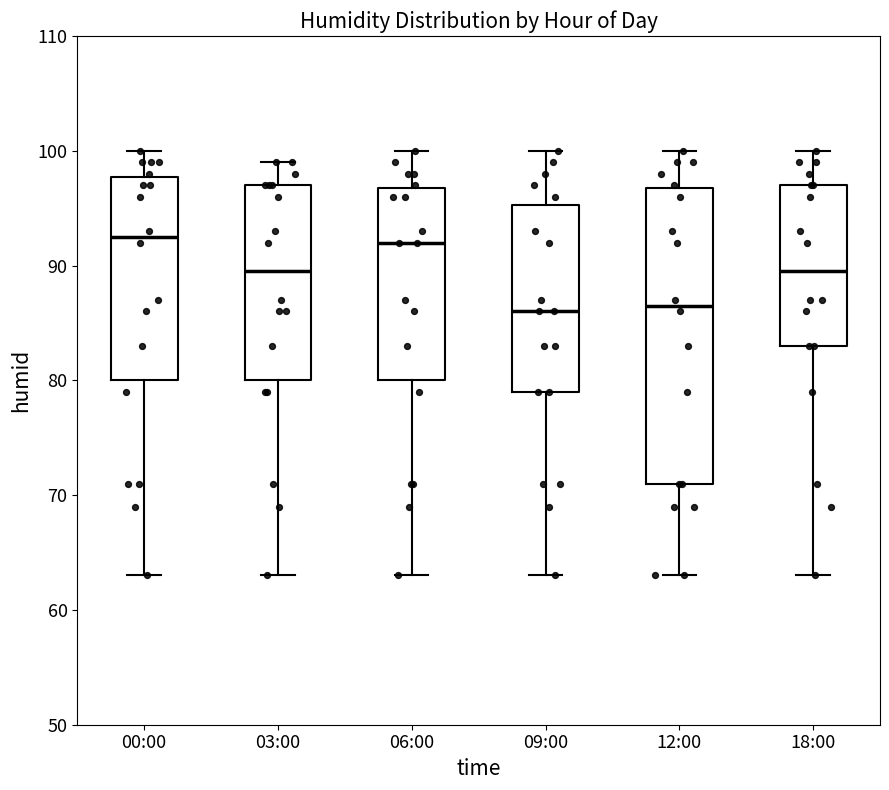

Reading left to right, read every box against the y-axis: the position of its median line, the range the box covers, and the ends of its whiskers. The values are not printed on the chart, so give them approximately, as read against the axis.

00:00: median 93, box 80 to 98, whiskers 63 to 100
03:00: median 90, box 80 to 97, whiskers 63 to 99
06:00: median 92, box 80 to 97, whiskers 63 to 100
09:00: median 86, box 79 to 95, whiskers 63 to 100
12:00: median 87, box 71 to 97, whiskers 63 to 100
18:00: median 90, box 83 to 97, whiskers 63 to 100